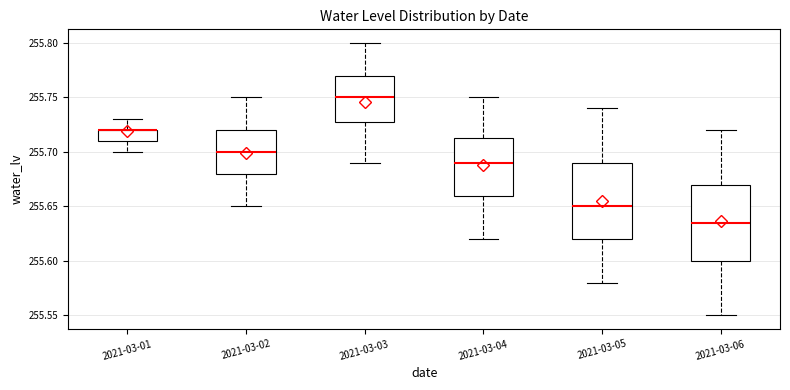

Reading left to right, transcribe this box plot: for each box, give where its median line is, the range the box spans, and where its two whiskers end, as read against the y-axis. The values are not printed on the chart, so give them approximately, as read against the axis.

2021-03-01: median 255.720 (drawn on the box's upper edge), box 255.710 to 255.720, whiskers 255.700 to 255.730
2021-03-02: median 255.700, box 255.680 to 255.720, whiskers 255.650 to 255.750
2021-03-03: median 255.750, box 255.730 to 255.770, whiskers 255.690 to 255.800
2021-03-04: median 255.690, box 255.660 to 255.715, whiskers 255.620 to 255.750
2021-03-05: median 255.650, box 255.620 to 255.690, whiskers 255.580 to 255.740
2021-03-06: median 255.635, box 255.600 to 255.670, whiskers 255.550 to 255.720